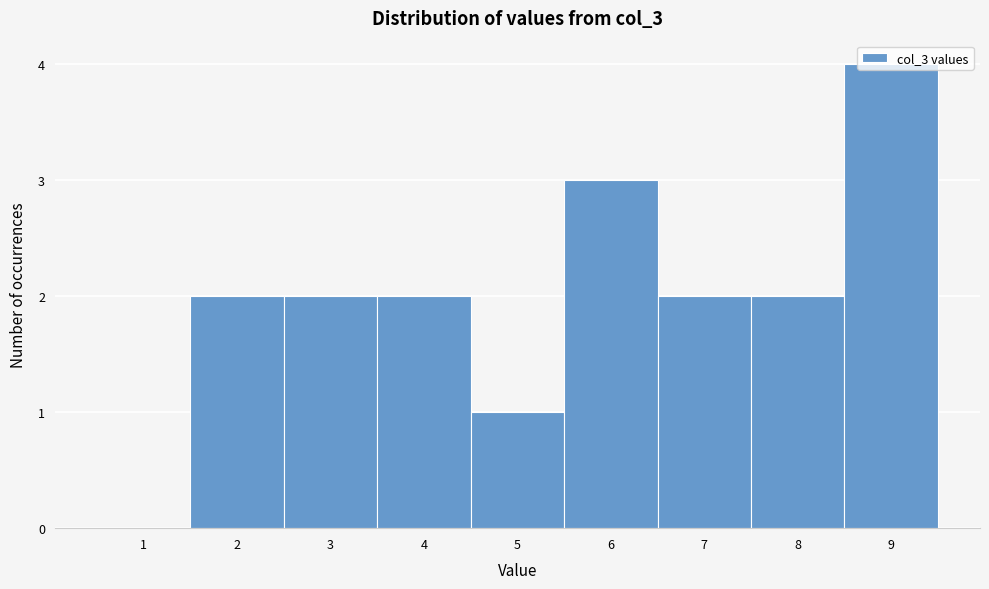

Over which range of the x-axis is the bar tallest?

8.5 to 9.5